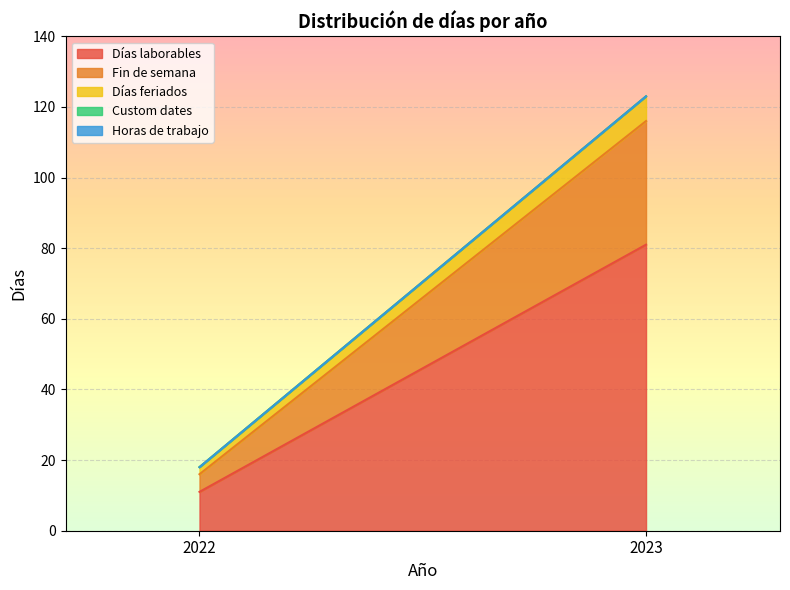

Is it true that Días laborables equals 11 at 2022?

True